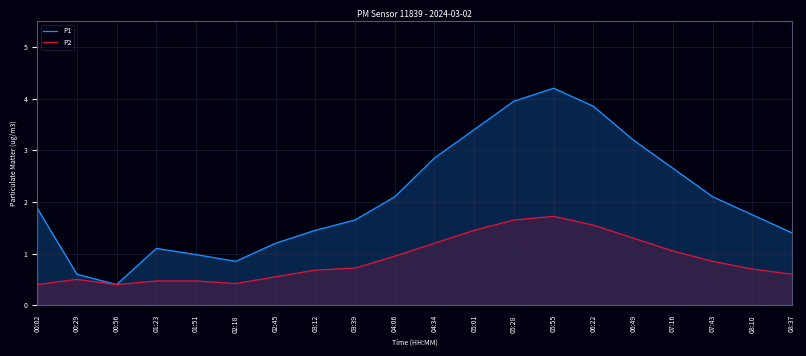

Reading left to right, what are all the values shown in this chart?

P1: 1.9	0.6	0.4	1.1	1.0	0.8	1.2	1.4	1.6	2.1	2.9	3.4	4.0	4.2	3.9	3.2	2.6	2.1	1.8	1.4
P2: 0.4	0.5	0.4	0.5	0.5	0.4	0.6	0.7	0.7	0.9	1.2	1.4	1.6	1.7	1.6	1.3	1.1	0.8	0.7	0.6